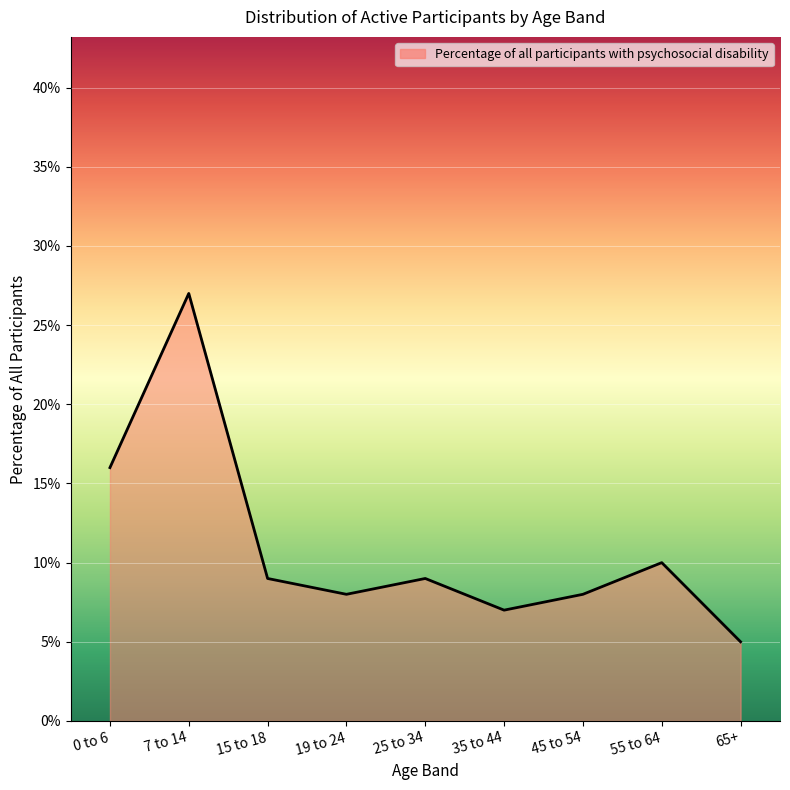

What is the sum of the values at 15 to 18 and 19 to 24?

0.2